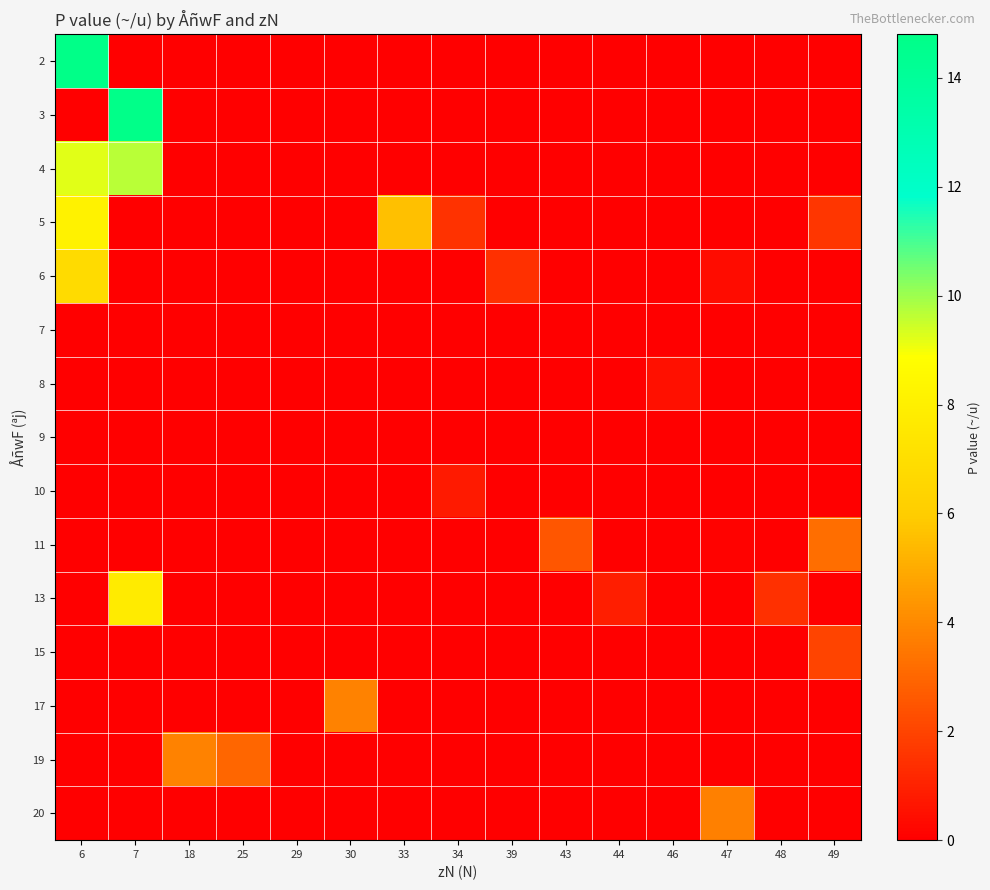

Reading left to right, what are all the values shown in this chart?

2: 6=14.8	7=0.0	18=0.0	25=0.0	29=0.0	30=0.0	33=0.0	34=0.0	39=0.0	43=0.0	44=0.0	46=0.0	47=0.0	48=0.0	49=0.0
3: 6=0.0	7=14.7	18=0.0	25=0.0	29=0.0	30=0.0	33=0.0	34=0.0	39=0.0	43=0.0	44=0.0	46=0.0	47=0.0	48=0.0	49=0.0
4: 6=9.2	7=9.7	18=0.0	25=0.0	29=0.0	30=0.0	33=0.0	34=0.0	39=0.0	43=0.0	44=0.0	46=0.0	47=0.0	48=0.0	49=0.0
5: 6=8.1	7=0.0	18=0.0	25=0.0	29=0.0	30=0.0	33=5.6	34=1.5	39=0.0	43=0.0	44=0.0	46=0.0	47=0.0	48=0.0	49=1.6
6: 6=6.8	7=0.0	18=0.0	25=0.0	29=0.0	30=0.0	33=0.0	34=0.0	39=1.4	43=0.0	44=0.0	46=0.0	47=0.4	48=0.0	49=0.0
7: 6=0.0	7=0.0	18=0.0	25=0.0	29=0.0	30=0.0	33=0.0	34=0.0	39=0.0	43=0.0	44=0.0	46=0.0	47=0.0	48=0.0	49=0.0
8: 6=0.0	7=0.0	18=0.0	25=0.0	29=0.0	30=0.0	33=0.0	34=0.0	39=0.0	43=0.0	44=0.0	46=0.5	47=0.0	48=0.0	49=0.0
9: 6=0.0	7=0.0	18=0.0	25=0.0	29=0.0	30=0.0	33=0.0	34=0.0	39=0.0	43=0.0	44=0.0	46=0.0	47=0.0	48=0.0	49=0.0
10: 6=0.0	7=0.0	18=0.0	25=0.0	29=0.0	30=0.0	33=0.0	34=0.8	39=0.0	43=0.0	44=0.0	46=0.0	47=0.0	48=0.0	49=0.0
11: 6=0.0	7=0.0	18=0.0	25=0.0	29=0.0	30=0.0	33=0.0	34=0.0	39=0.0	43=2.5	44=0.0	46=0.0	47=0.1	48=0.0	49=3.2
13: 6=0.0	7=7.7	18=0.0	25=0.0	29=0.0	30=0.0	33=0.0	34=0.0	39=0.0	43=0.0	44=0.9	46=0.0	47=0.0	48=1.4	49=0.0
15: 6=0.0	7=0.0	18=0.0	25=0.0	29=0.0	30=0.0	33=0.0	34=0.0	39=0.0	43=0.0	44=0.0	46=0.0	47=0.0	48=0.0	49=2.0
17: 6=0.0	7=0.0	18=0.0	25=0.0	29=0.0	30=3.8	33=0.0	34=0.0	39=0.0	43=0.0	44=0.0	46=0.0	47=0.0	48=0.0	49=0.0
19: 6=0.0	7=0.0	18=3.8	25=3.0	29=0.0	30=0.0	33=0.0	34=0.0	39=0.0	43=0.0	44=0.0	46=0.0	47=0.0	48=0.0	49=0.0
20: 6=0.0	7=0.0	18=0.0	25=0.0	29=0.0	30=0.0	33=0.0	34=0.0	39=0.0	43=0.0	44=0.0	46=0.0	47=3.7	48=0.0	49=0.0